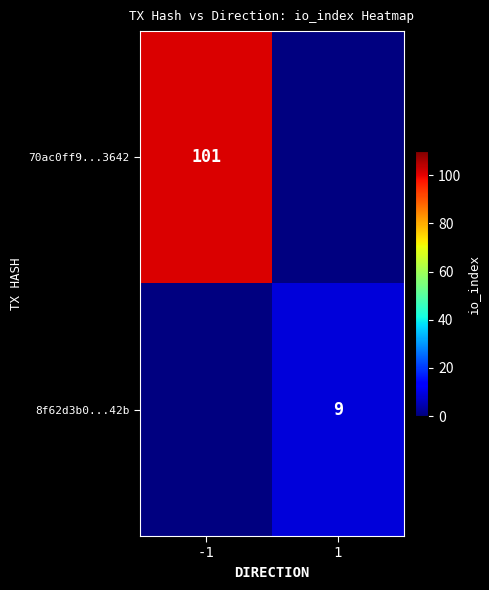

At how many categories does at least one series exceed 71?

1